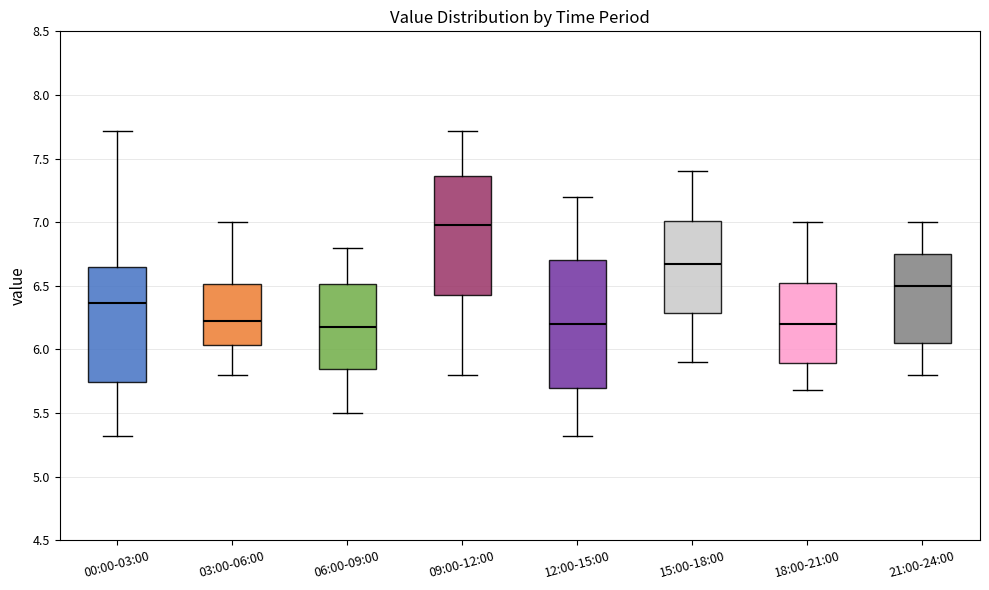

Reading left to right, transcribe this box plot: for each box, give where its median line is, the range the box spans, and where its two whiskers end, as read against the y-axis. The values are not printed on the chart, so give them approximately, as read against the axis.

00:00-03:00: median 6.35, box 5.75 to 6.65, whiskers 5.30 to 7.70
03:00-06:00: median 6.25, box 6.05 to 6.50, whiskers 5.80 to 7.00
06:00-09:00: median 6.20, box 5.85 to 6.50, whiskers 5.50 to 6.80
09:00-12:00: median 7.00, box 6.45 to 7.35, whiskers 5.80 to 7.70
12:00-15:00: median 6.20, box 5.70 to 6.70, whiskers 5.30 to 7.20
15:00-18:00: median 6.70, box 6.30 to 7.00, whiskers 5.90 to 7.40
18:00-21:00: median 6.20, box 5.90 to 6.50, whiskers 5.70 to 7.00
21:00-24:00: median 6.50, box 6.05 to 6.75, whiskers 5.80 to 7.00